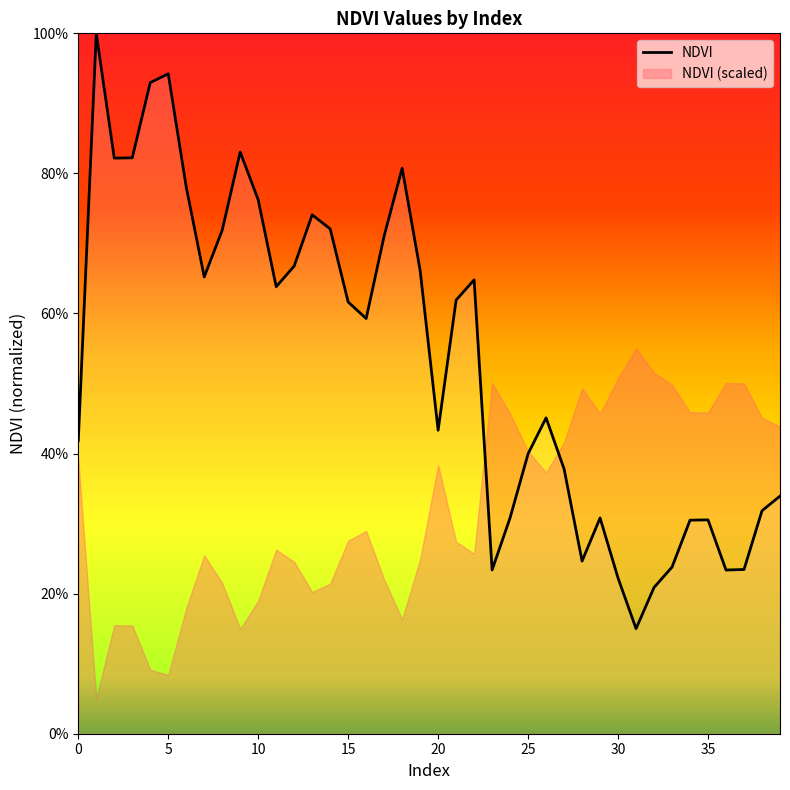

The value at 13 is 0.7. True or false?

True